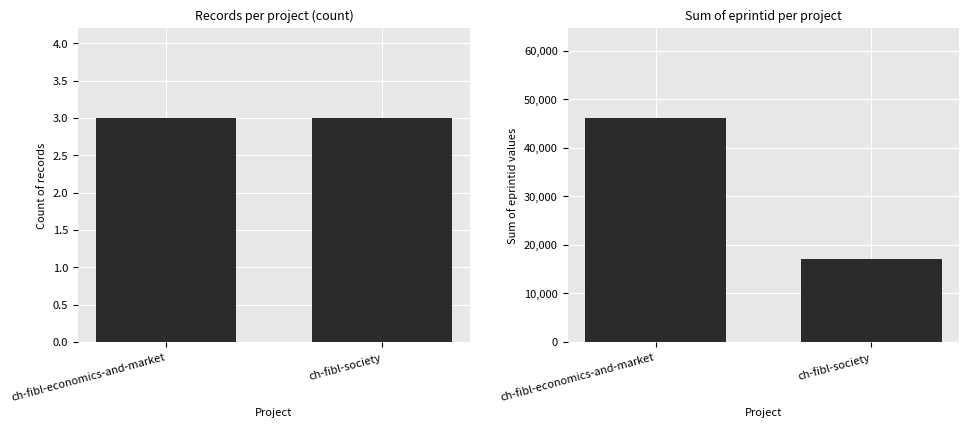

Which series has the largest total across all categories?

eprintid sum